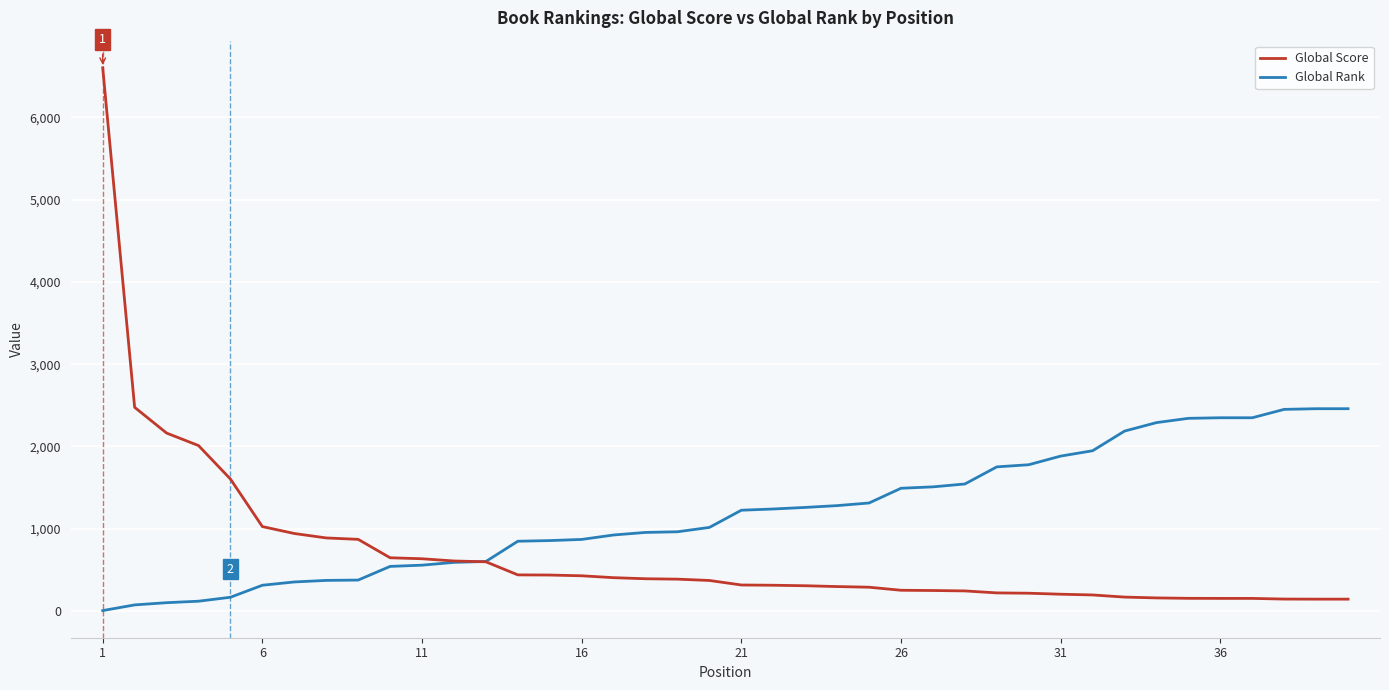

What is the greatest value displayed?

6603